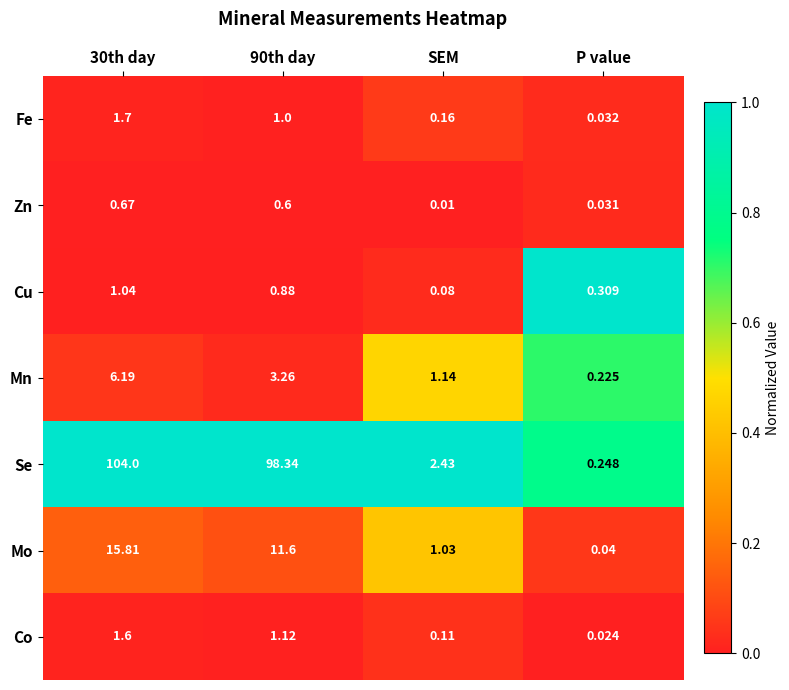

At which label is Co closest to 0?

P value